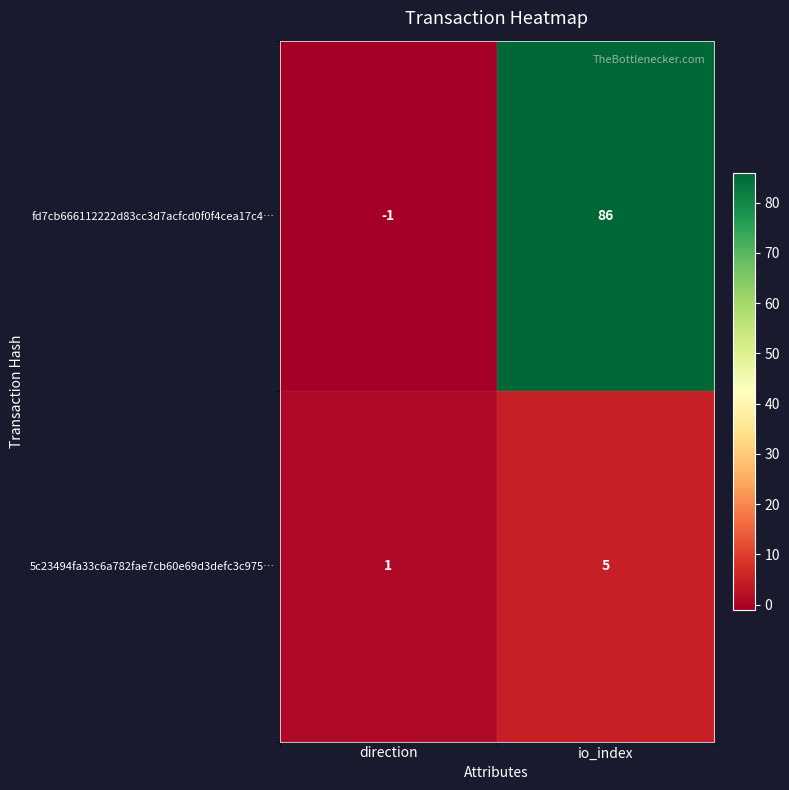

What is the sum of the fd7cb666112222d83cc3d7acfcd0f0f4cea17c4… values at io_index and direction?

85